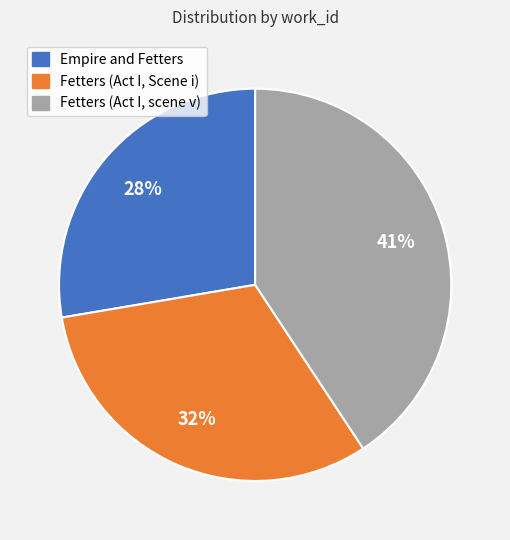

The Empire and Fetters slice represents 21% of the pie. True or false?

False